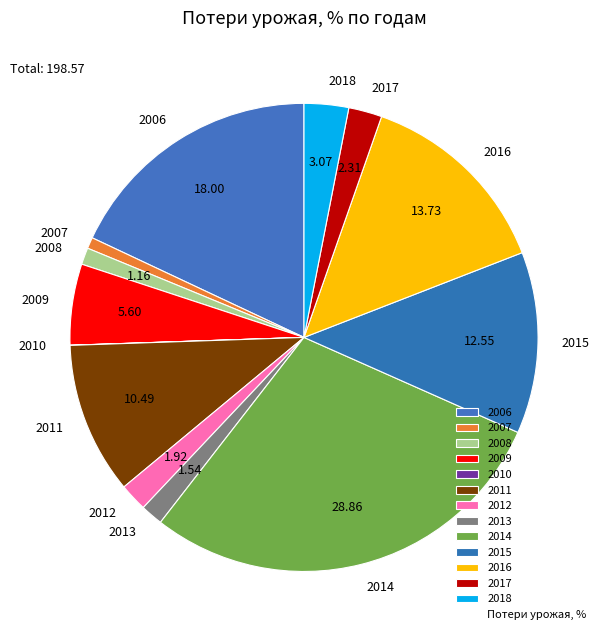

Does 2009 represent more than half of the total?

No